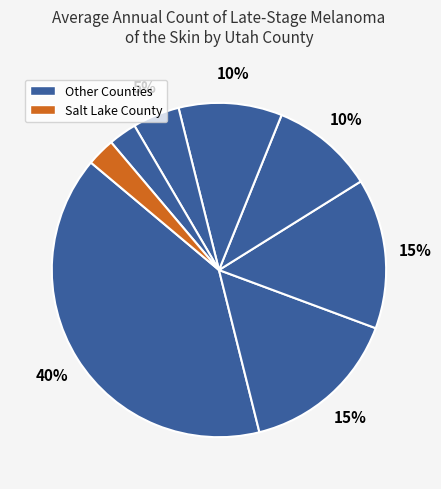

How many slices are in this pie chart?

8